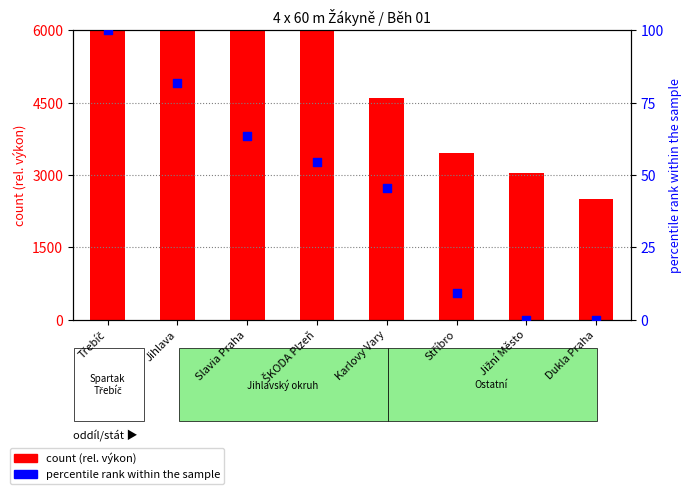

Which series reaches the minimum Y coordinate?

percentile rank within the sample